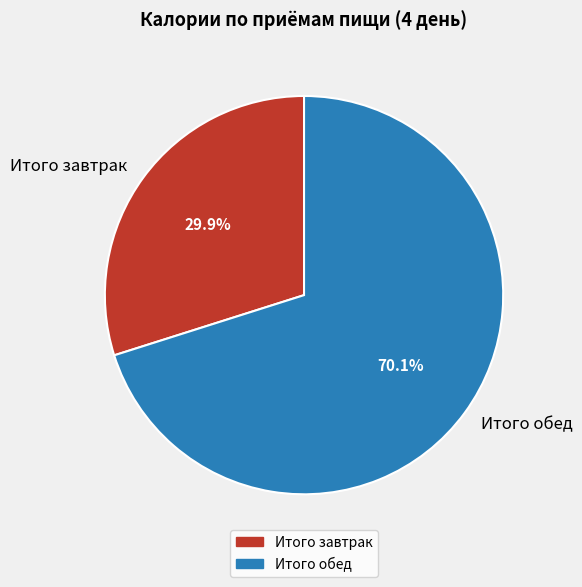

To the nearest percent, what is the combined percentage of Итого завтрак and Итого обед?

100%